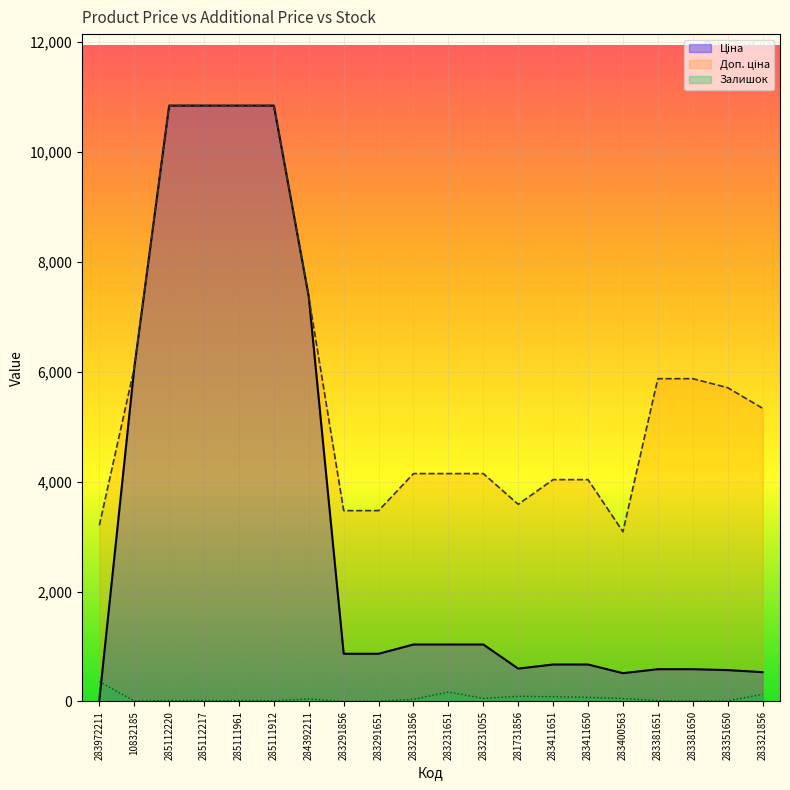

What is the value of the Ціна point at the 14th from the left?

672.7